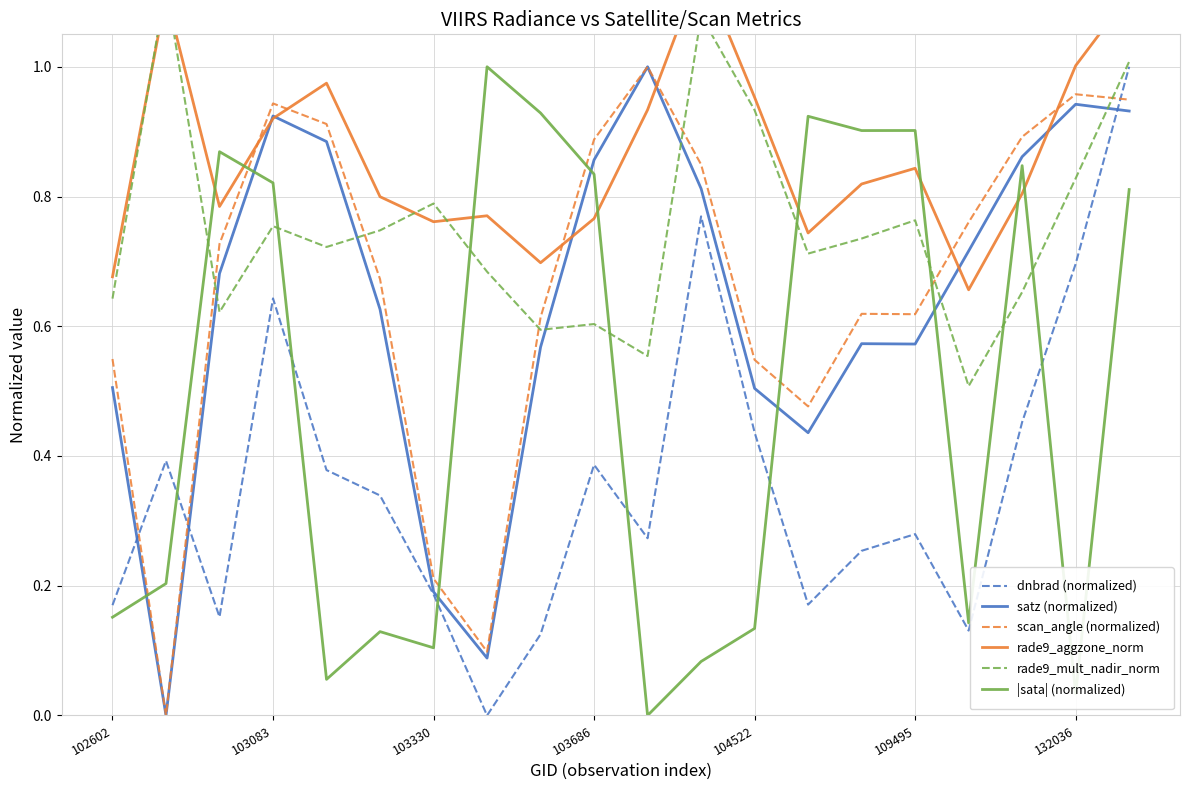

The satz (normalized) series shows 0.7 at 104522. True or false?

False